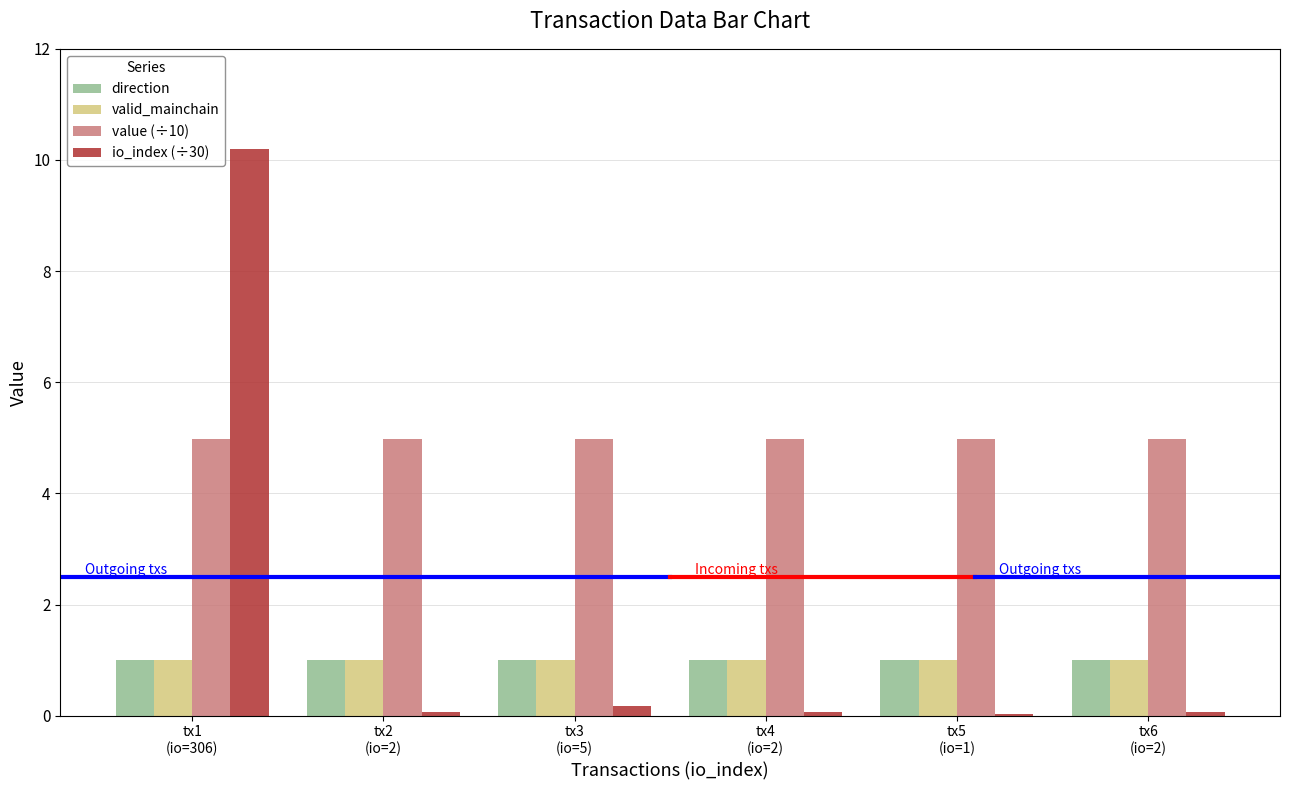

Is it true that value (÷10) equals 7.4 at tx2
(io=2)?

False